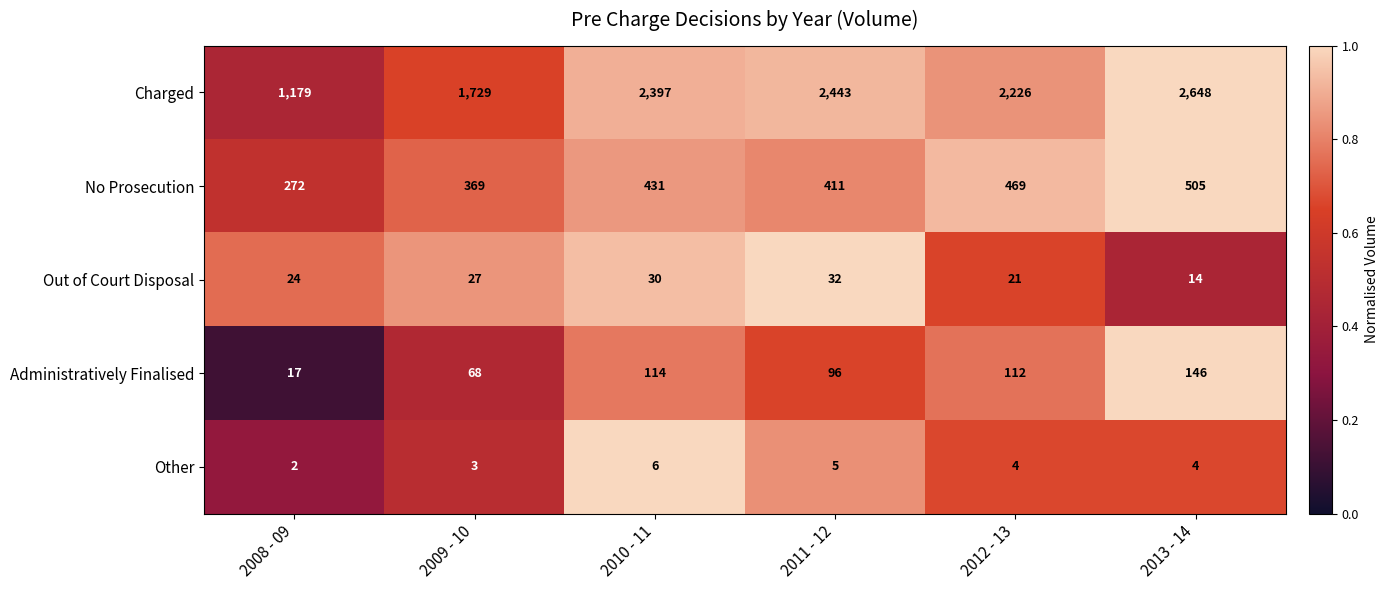

Between 2010 - 11 and 2013 - 14, which series saw the biggest shift?

Charged